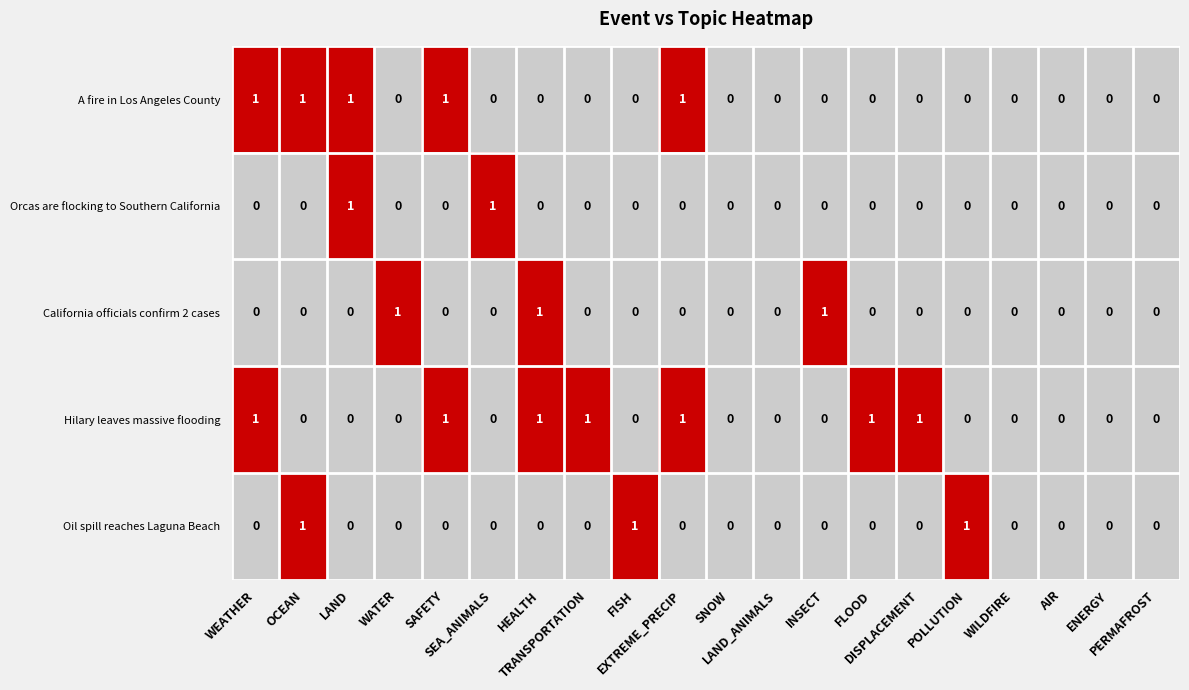

How many data points does each series have?

20